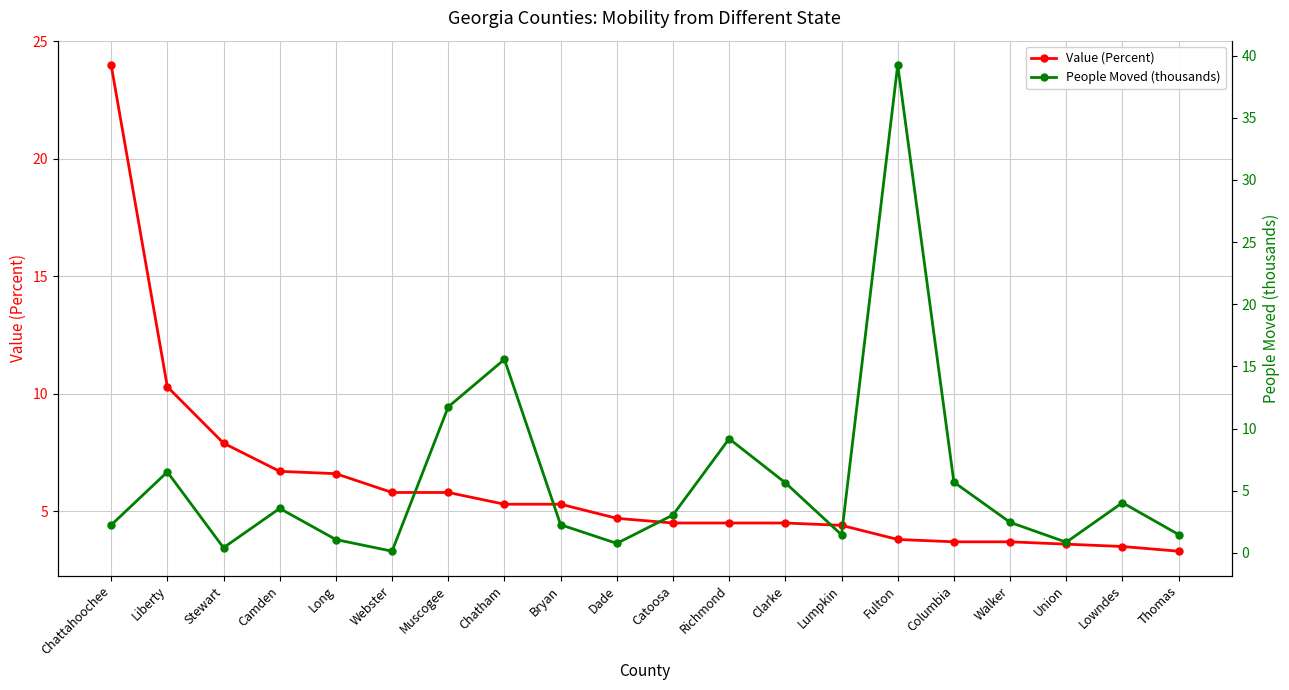

Reading right to left, transcribe all the data shown in this chart.

Value (Percent): Thomas=3.3	Lowndes=3.5	Union=3.6	Walker=3.7	Columbia=3.7	Fulton=3.8	Lumpkin=4.4	Clarke=4.5	Richmond=4.5	Catoosa=4.5	Dade=4.7	Bryan=5.3	Chatham=5.3	Muscogee=5.8	Webster=5.8	Long=6.6	Camden=6.7	Stewart=7.9	Liberty=10.3	Chattahoochee=24.0
People Moved (thousands): Thomas=1.5	Lowndes=4.0	Union=0.9	Walker=2.5	Columbia=5.7	Fulton=39.2	Lumpkin=1.5	Clarke=5.6	Richmond=9.2	Catoosa=3.1	Dade=0.8	Bryan=2.3	Chatham=15.6	Muscogee=11.7	Webster=0.1	Long=1.1	Camden=3.6	Stewart=0.4	Liberty=6.5	Chattahoochee=2.2